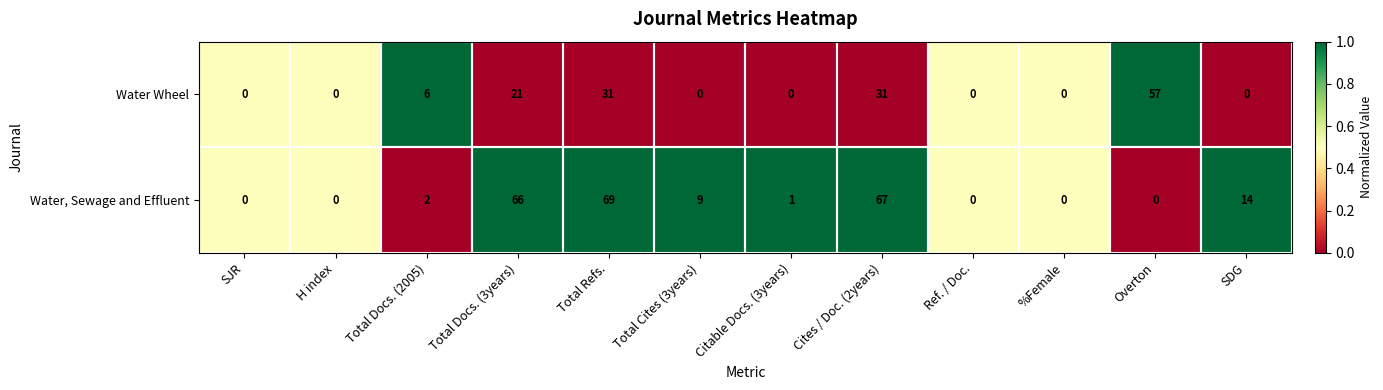

At how many categories does at least one series exceed 25?

4